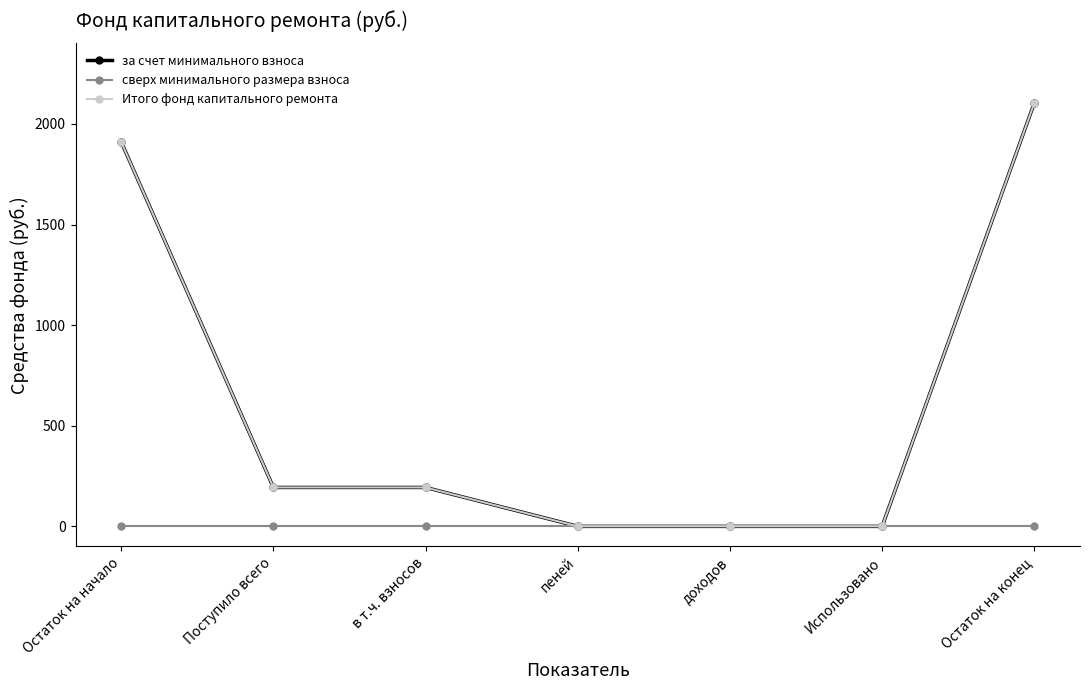

At how many categories does at least one series exceed 363?

2